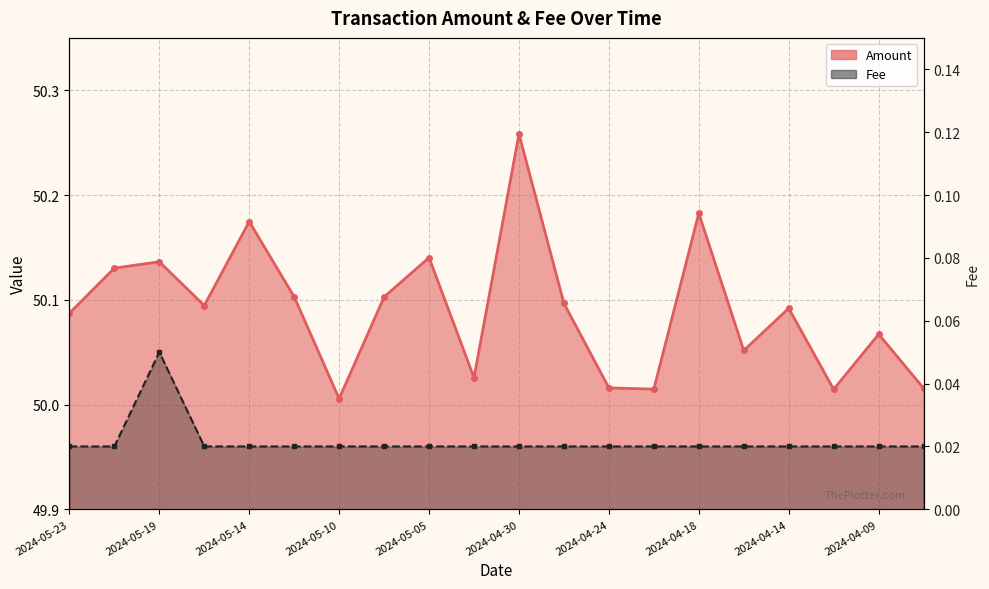

Reading left to right, extract all data points from this chart.

Amount: 50.1	50.1	50.1	50.1	50.2	50.1	50.0	50.1	50.1	50.0	50.3	50.1	50.0	50.0	50.2	50.1	50.1	50.0	50.1	50.0
Fee: 0.0	0.0	0.1	0.0	0.0	0.0	0.0	0.0	0.0	0.0	0.0	0.0	0.0	0.0	0.0	0.0	0.0	0.0	0.0	0.0